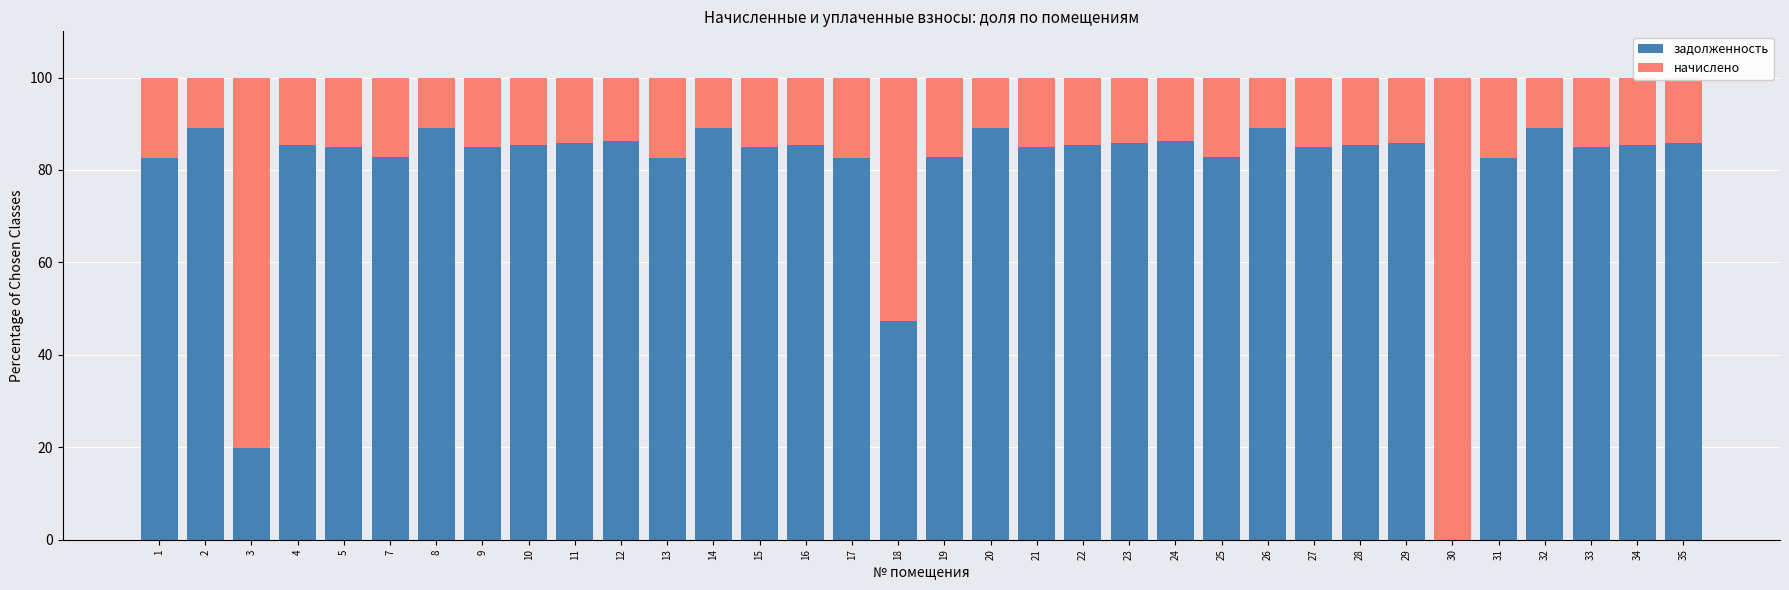

What is the maximum value for задолженность?

89.1